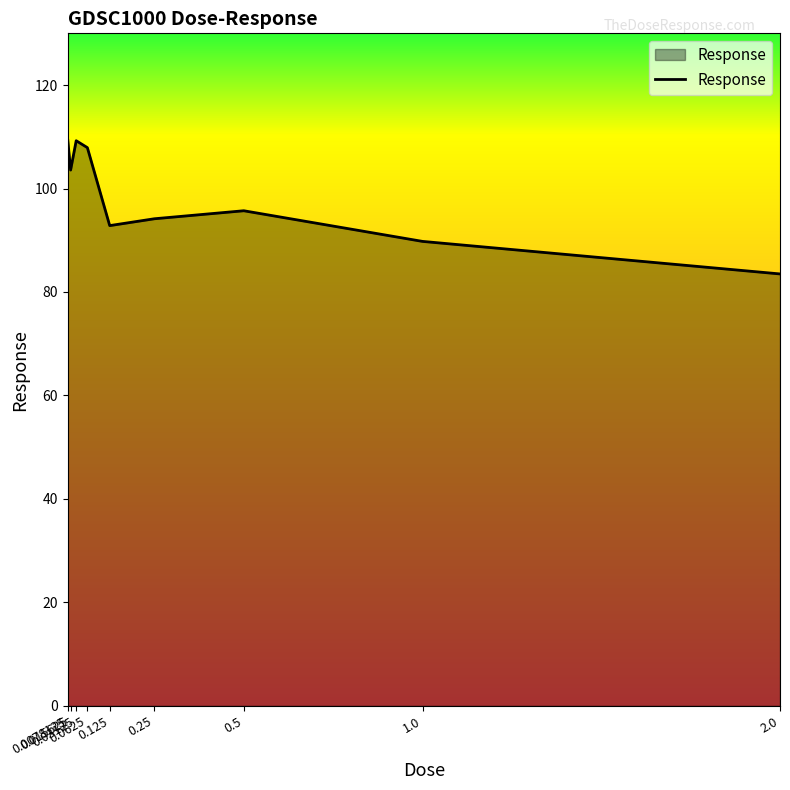

The chart shows a value of 156.6 at 1.0. True or false?

False